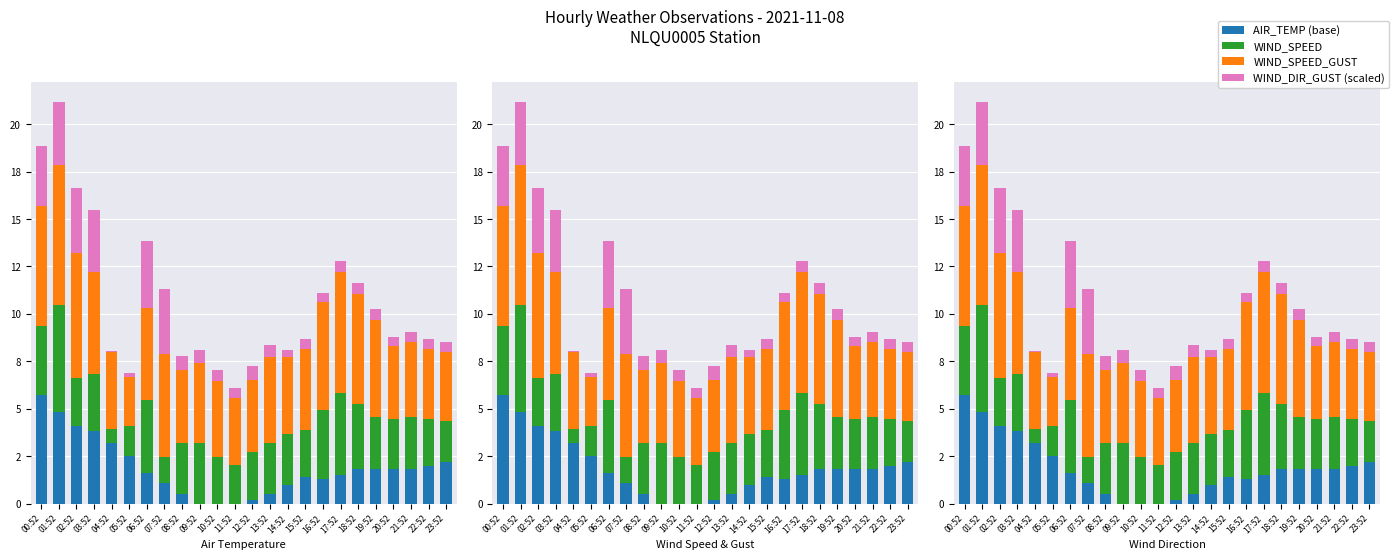

Is the value of AIR_TEMP (base) at 16:52 greater than the value of WIND_SPEED_GUST at 02:52?

No